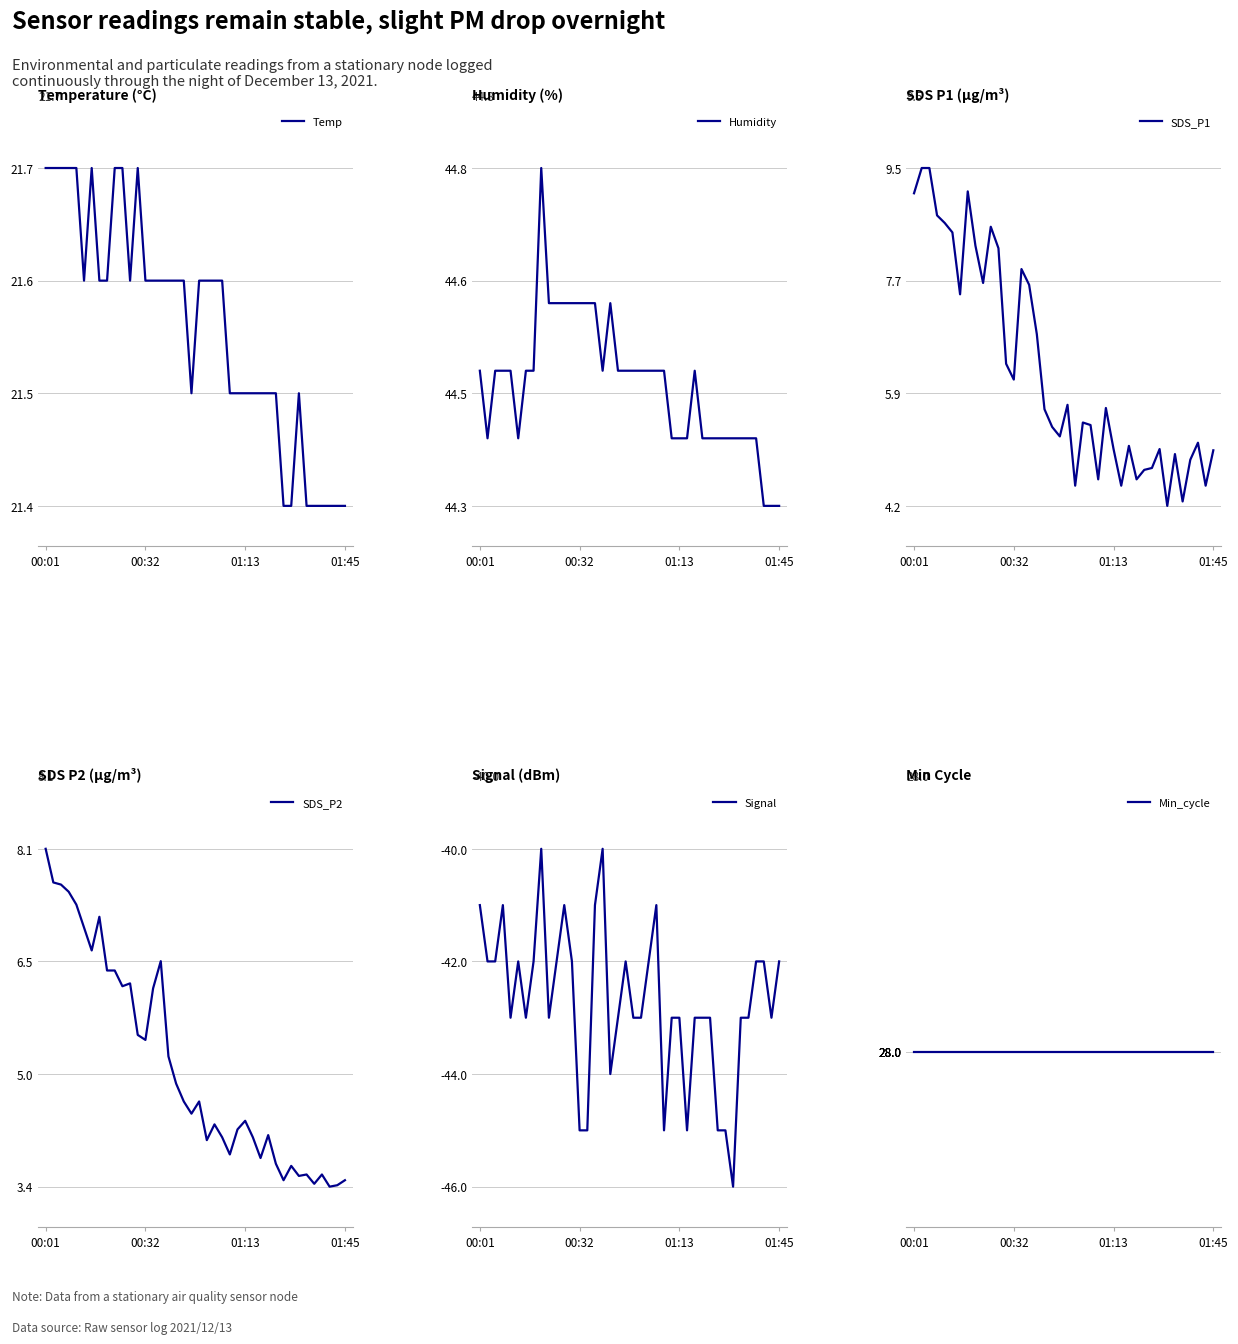

True or false: SDS_P2 has more than 1 points higher than both neighbors.

True